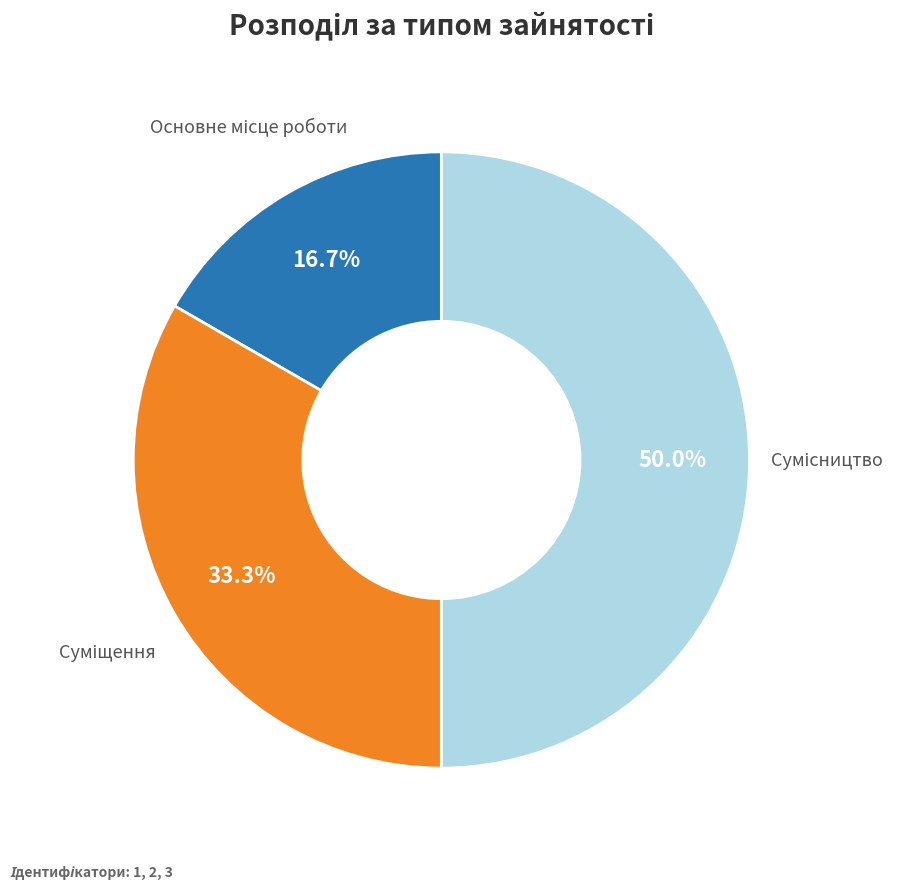

Does Сумісництво account for over 50% of the chart?

No